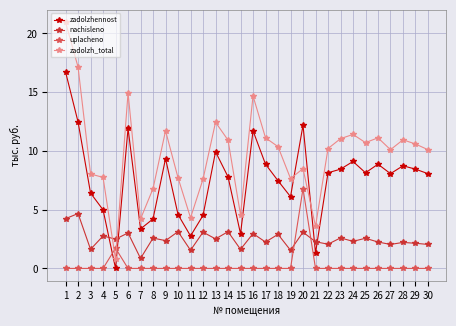

Between which two adjacent categories do zadolzhennost and uplacheno first intersect?

4 and 5